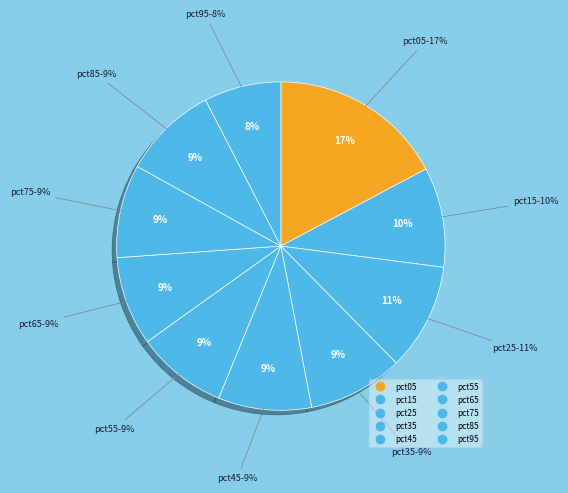

Does any single category account for the majority?

No